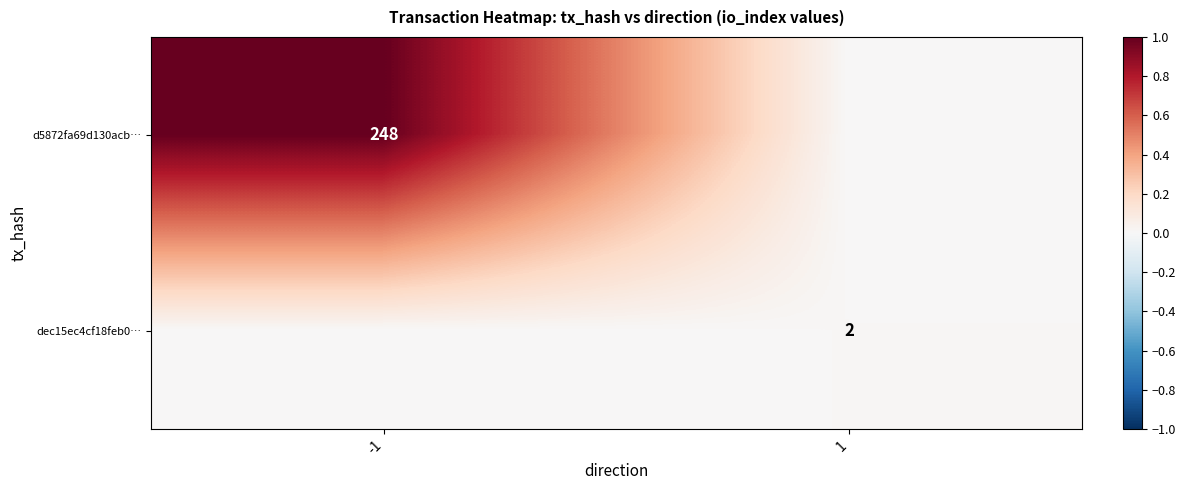

Is it true that d5872fa69d130acb… equals 248 at -1?

True